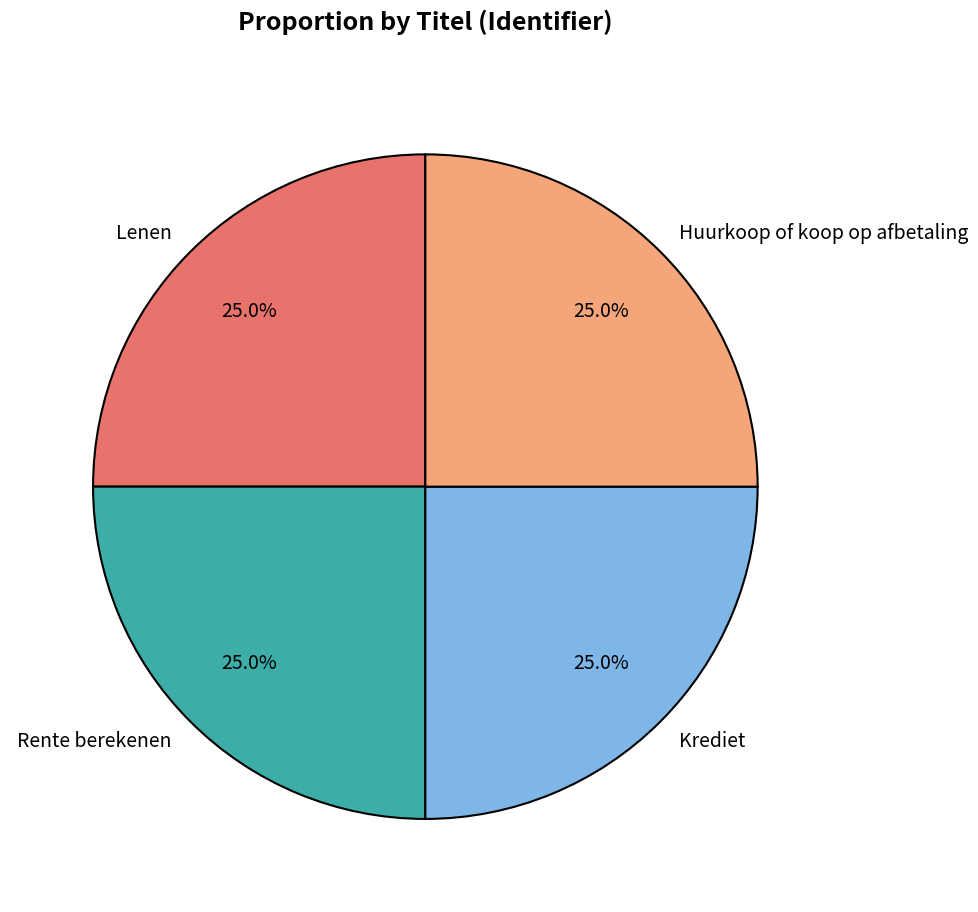

To the nearest percent, what is the combined percentage of Krediet and Rente berekenen?

50%